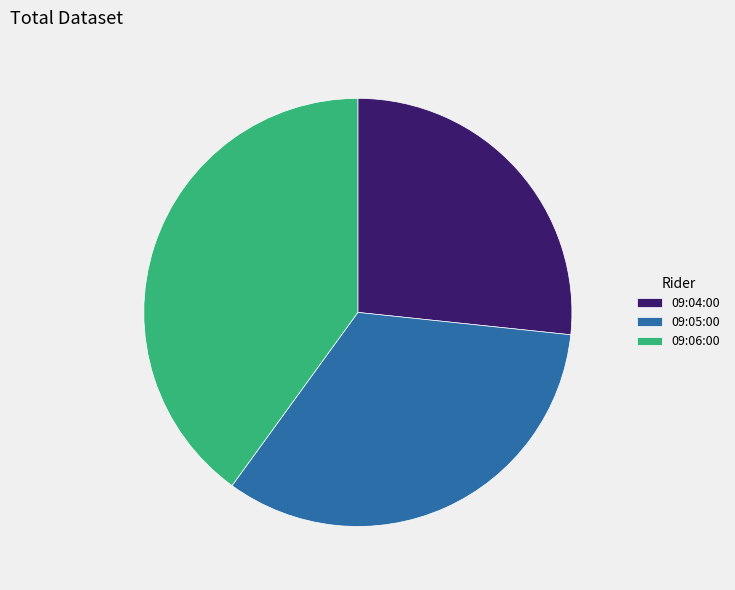

How many segments does this pie chart have?

3